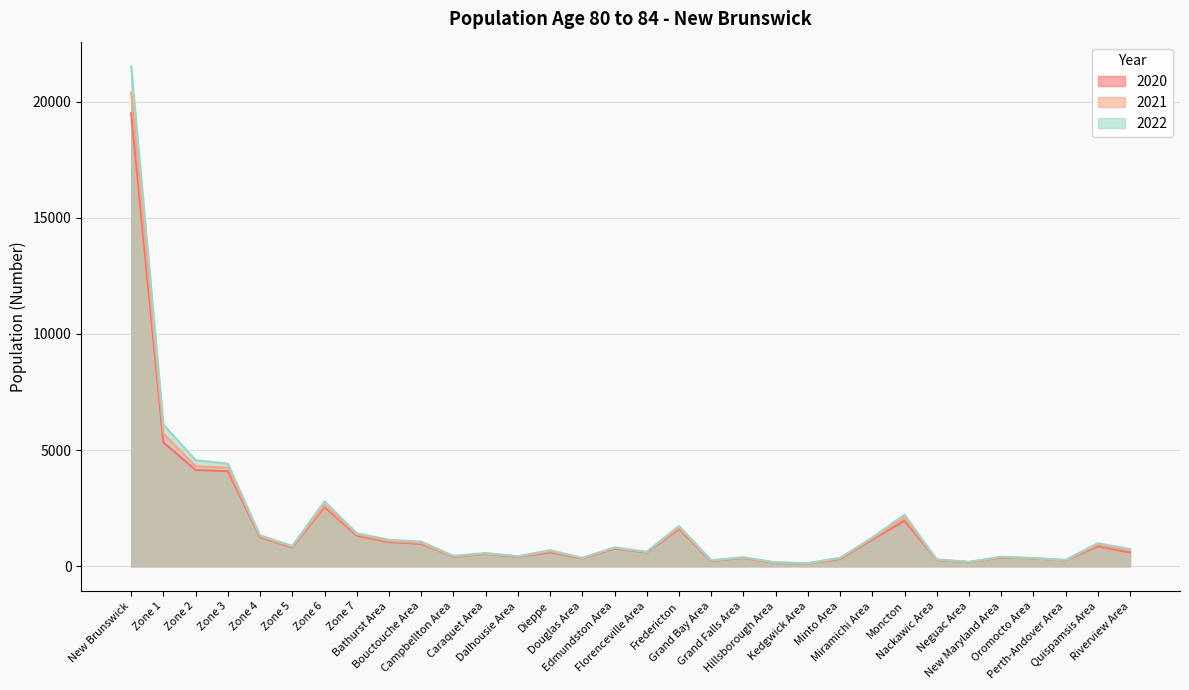

What is the maximum value for 2021?

20387